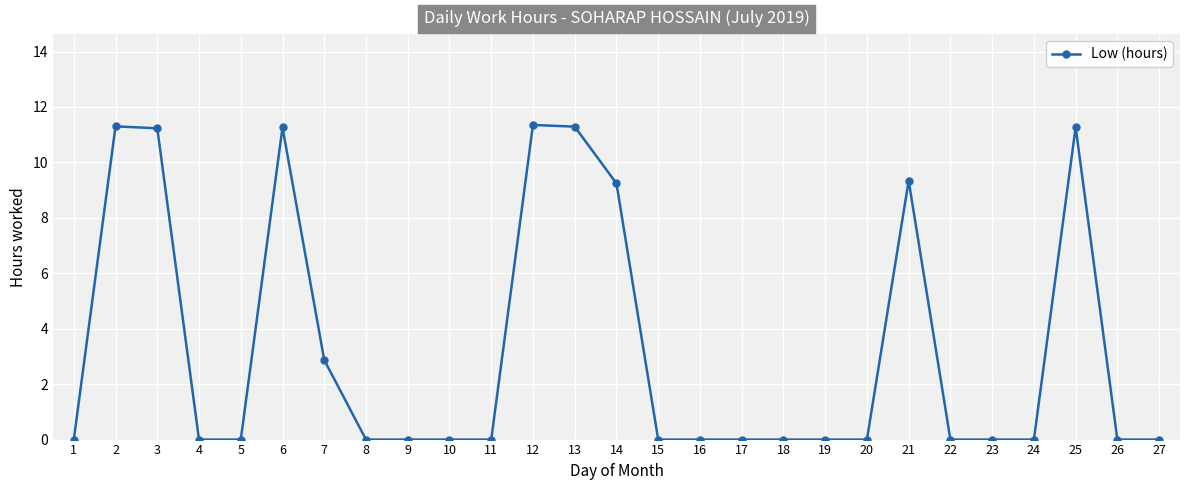

What is the average value?

3.3